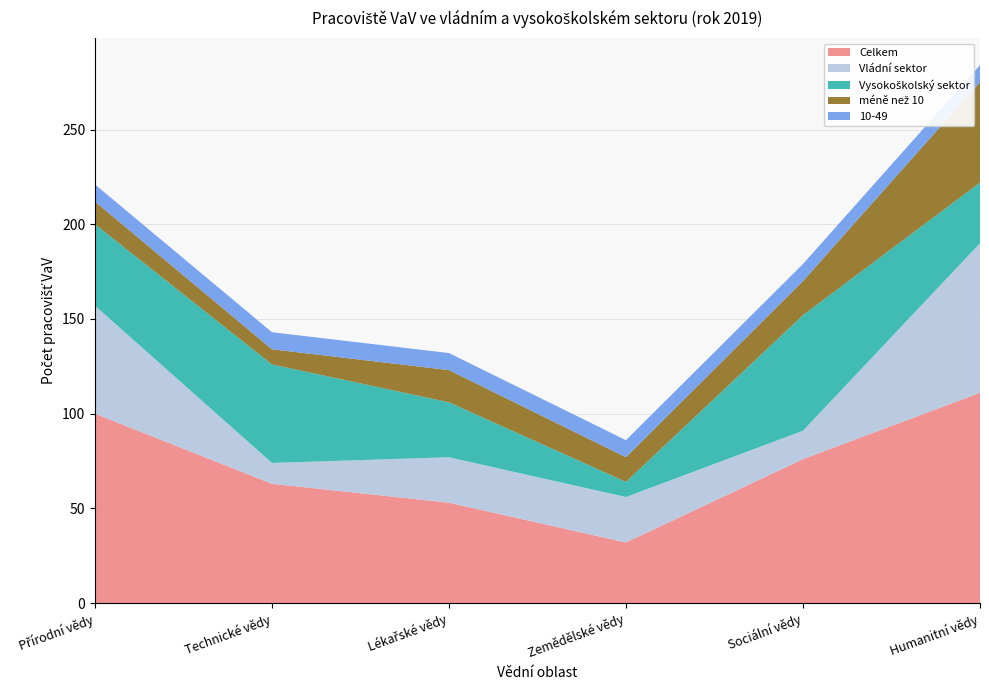

Reading right to left, extract all data points from this chart.

Celkem: 111	76	32	53	63	100
Vládní sektor: 79	15	24	24	11	57
Vysokoškolský sektor: 32	61	8	29	52	43
méně než 10: 53	18	13	17	8	12
10-49: 9	9	9	9	9	9